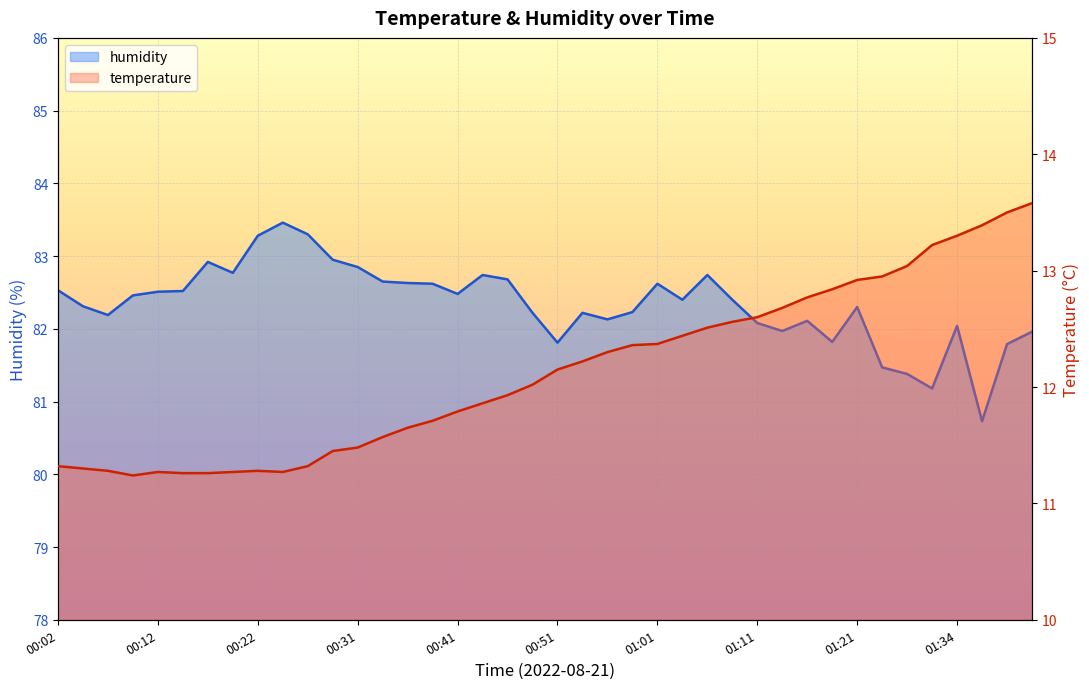

Which has a higher value, 01:26 or 00:36?

01:26